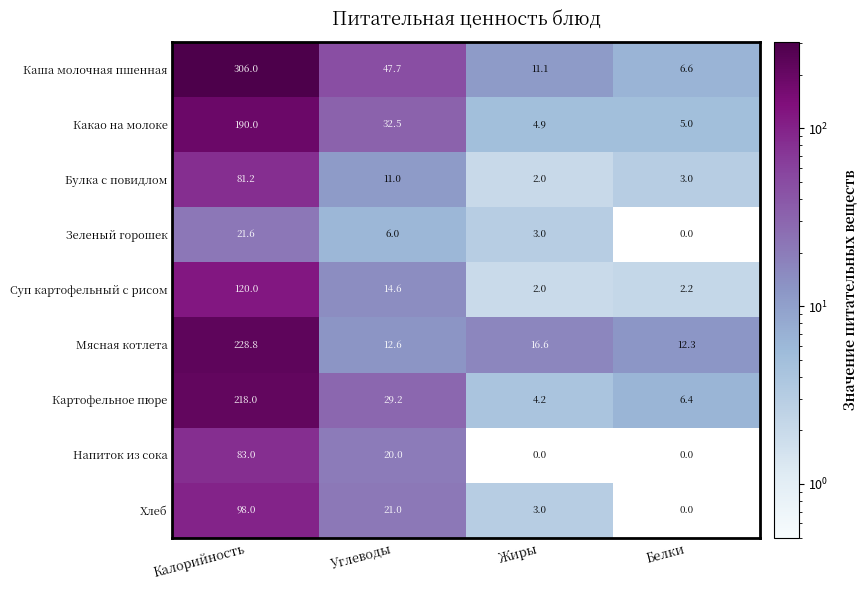

True or false: Каша молочная пшенная has a value of 78.9 at Углеводы.

False